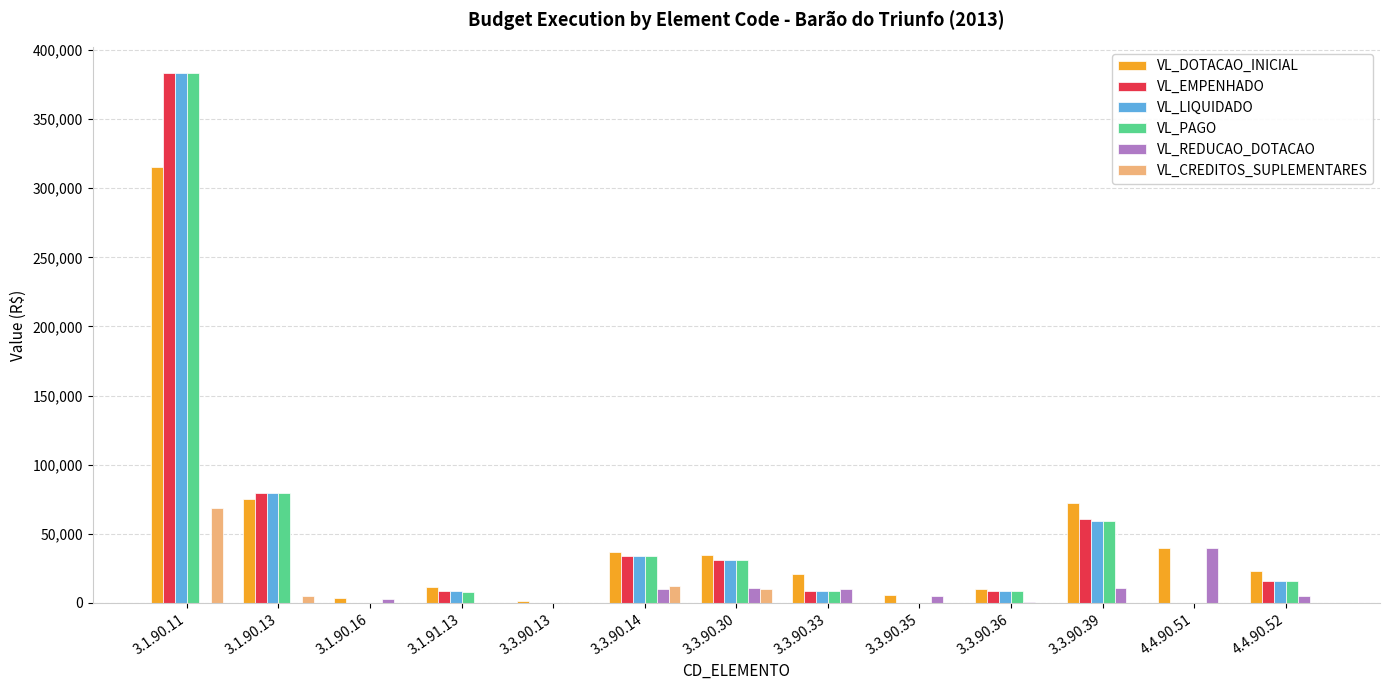

Which category has the highest value in the VL_LIQUIDADO series?

3.1.90.11